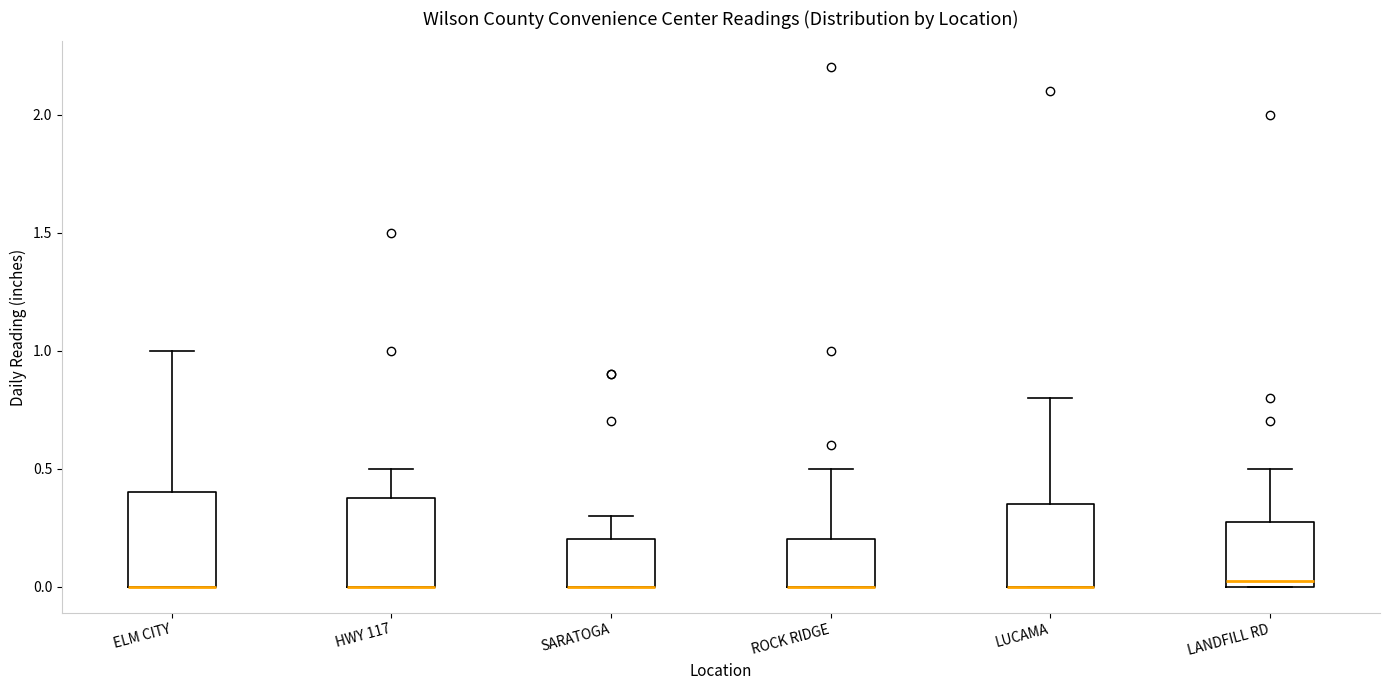

Where does the upper whisker of the box for HWY 117 end on the y-axis? The values are not printed on the chart, so give them approximately, as read against the axis.

0.50